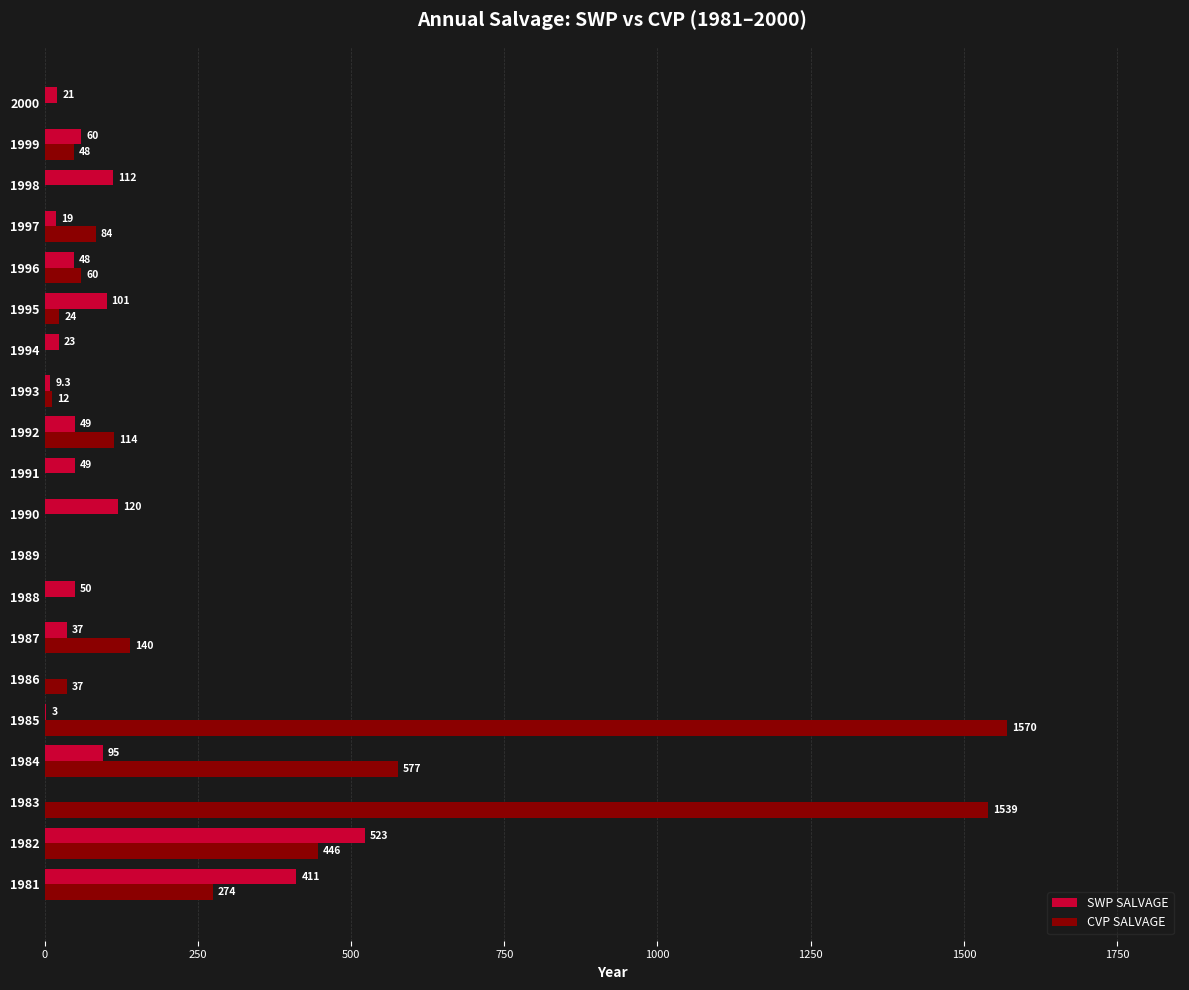

Between 1982 and 1983, which series saw the biggest shift?

CVP SALVAGE